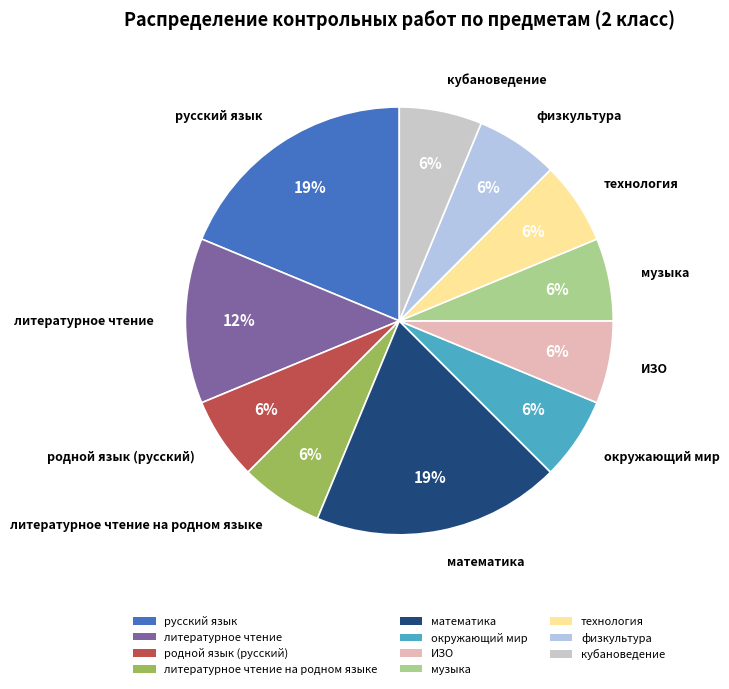

Is there a majority slice in this chart?

No